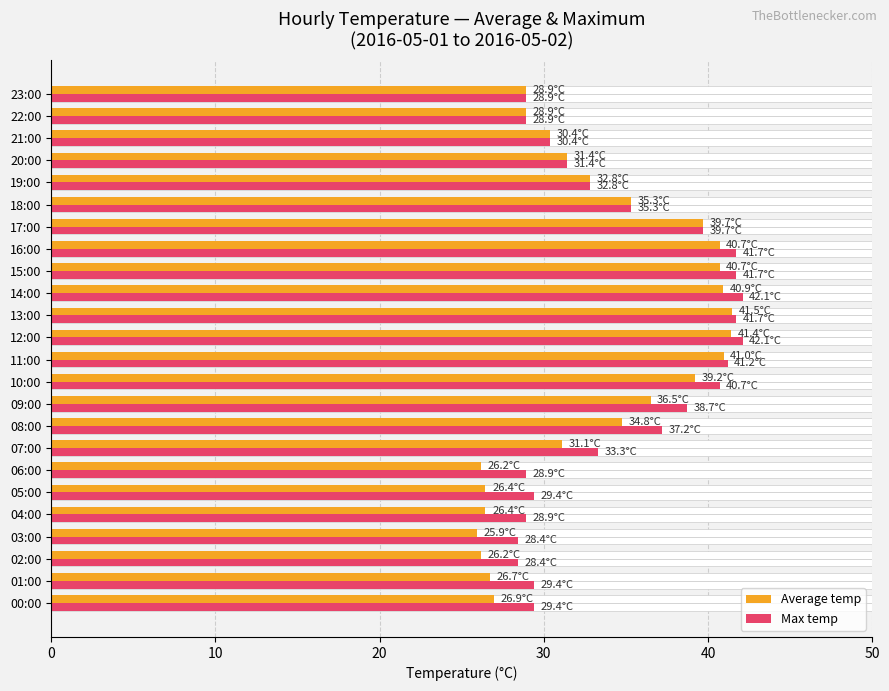

Reading right to left, transcribe all the data shown in this chart.

Average temp: 28.9	28.9	30.4	31.4	32.8	35.3	39.7	40.7	40.7	40.9	41.5	41.4	41.0	39.2	36.5	34.8	31.1	26.2	26.4	26.4	25.9	26.2	26.7	26.9
Max temp: 28.9	28.9	30.4	31.4	32.8	35.3	39.7	41.7	41.7	42.1	41.7	42.1	41.2	40.7	38.7	37.2	33.3	28.9	29.4	28.9	28.4	28.4	29.4	29.4